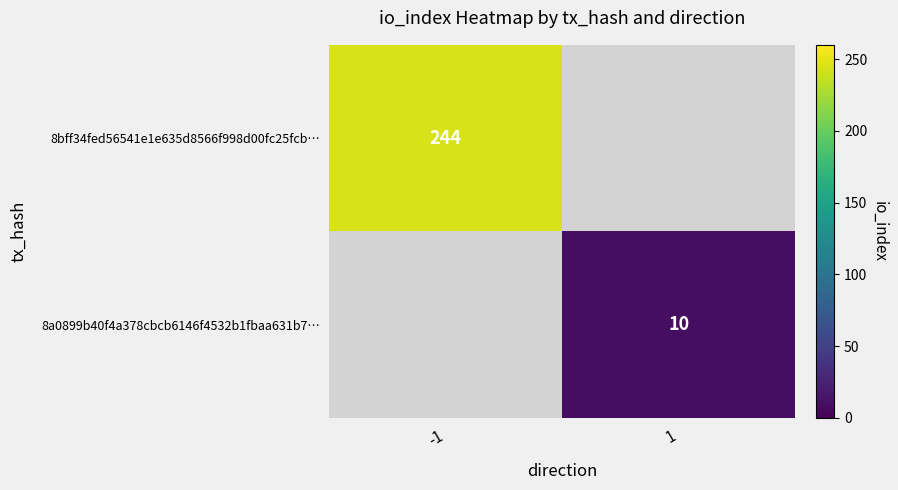

The 8a0899b40f4a378cbcb6146f4532b1fbaa631b7… series shows 3 at 1. True or false?

False